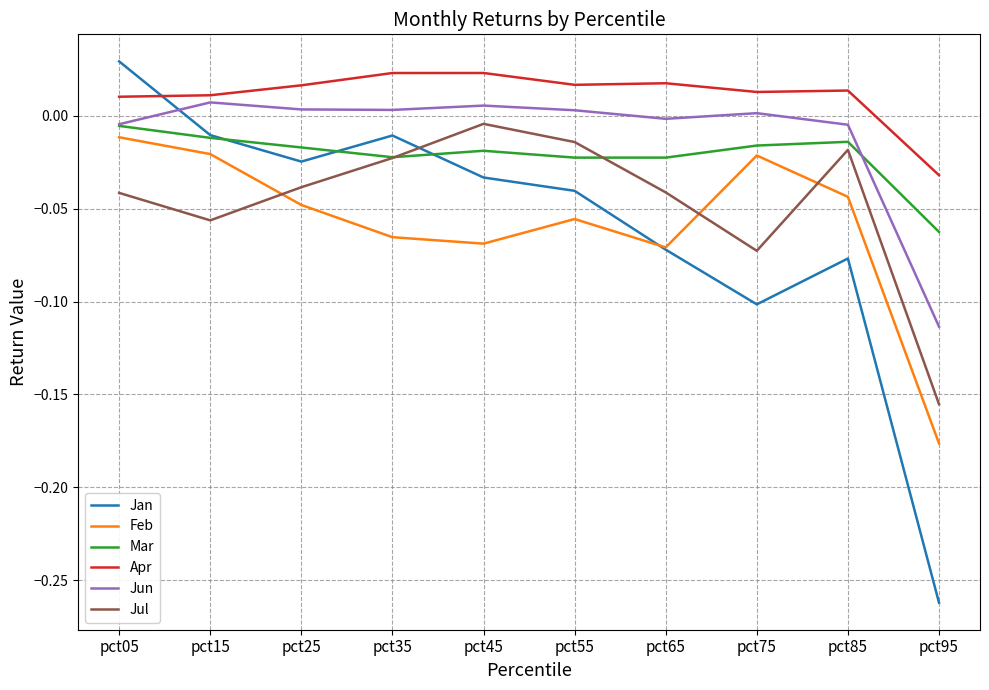

Is it true that Jun equals -0.0 at pct05?

True